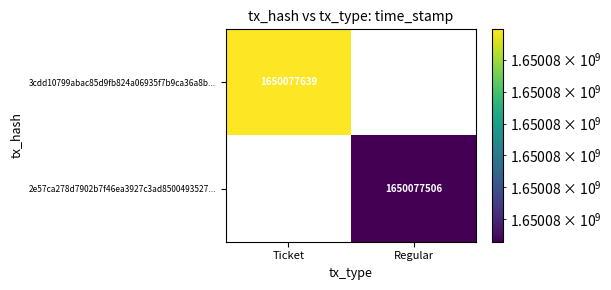

The 2e57ca278d7902b7f46ea3927c3ad8500493527... series shows -878588174 at Ticket. True or false?

False